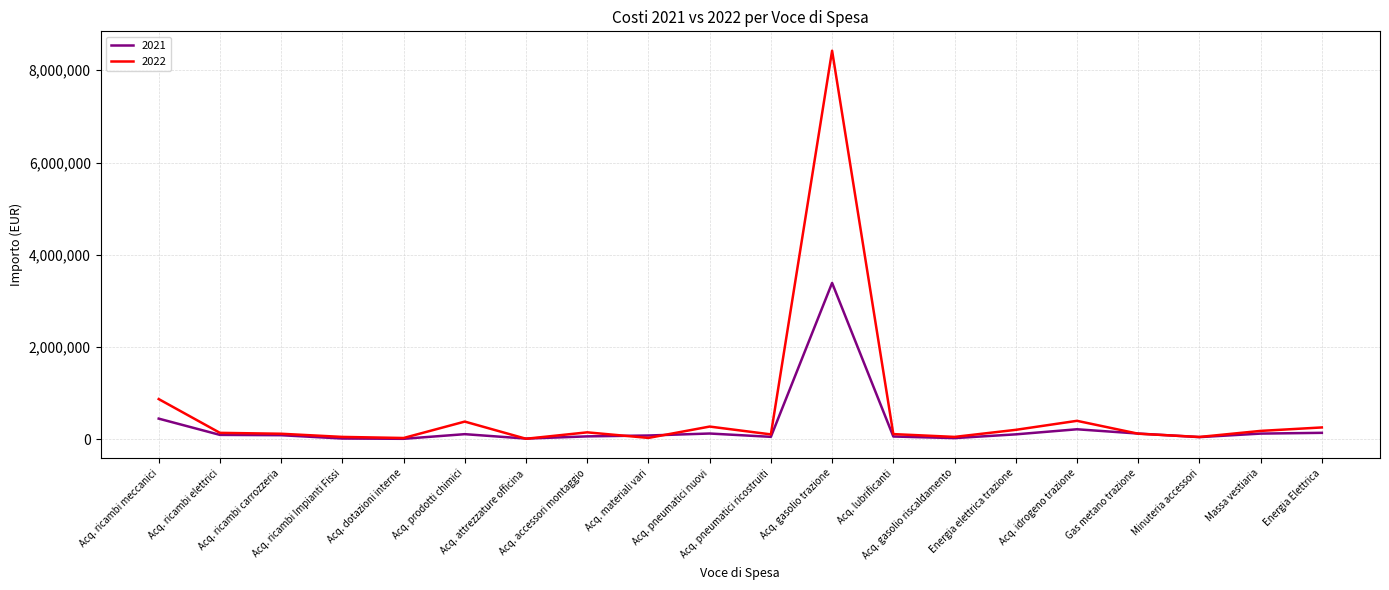

Where is 2021 nearest to the value 1701480?

Acq. ricambi meccanici